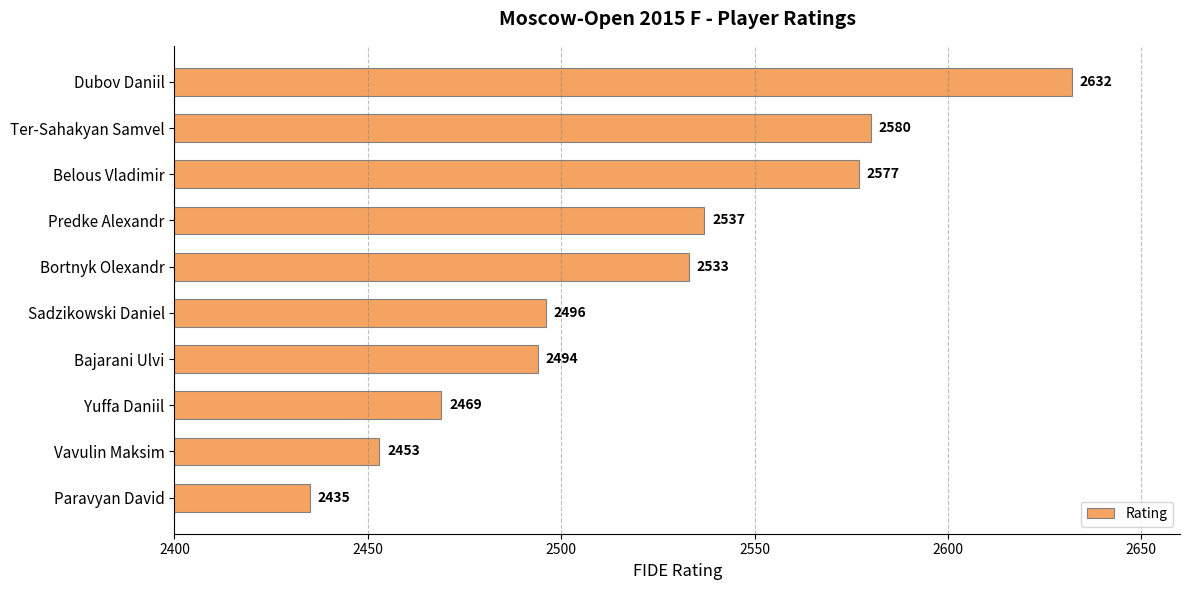

The chart shows a value of 3757 at Yuffa Daniil. True or false?

False